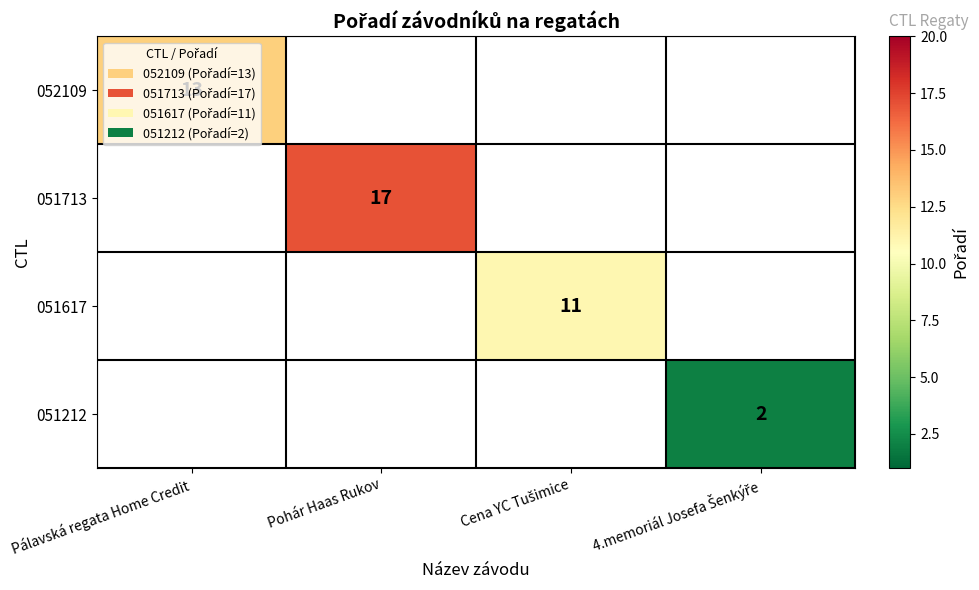

Which label corresponds to the largest value in the chart?

Pohár Haas Rukov